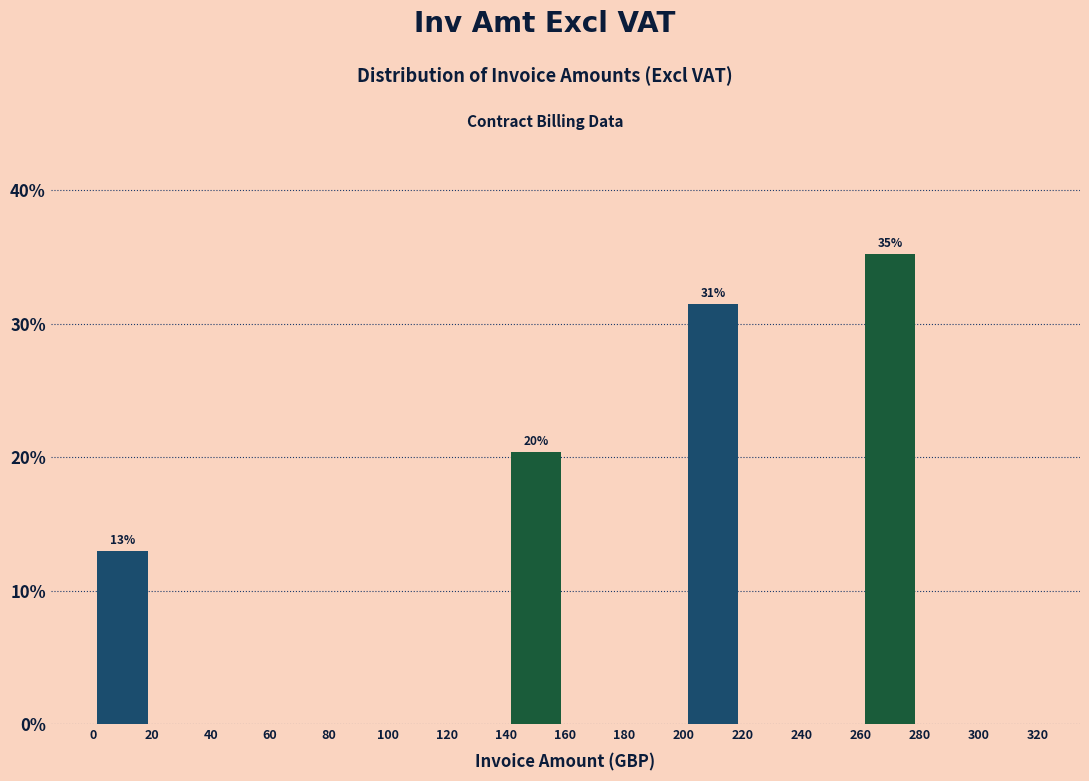

Which range on the x-axis has the tallest bar?

260 to 280